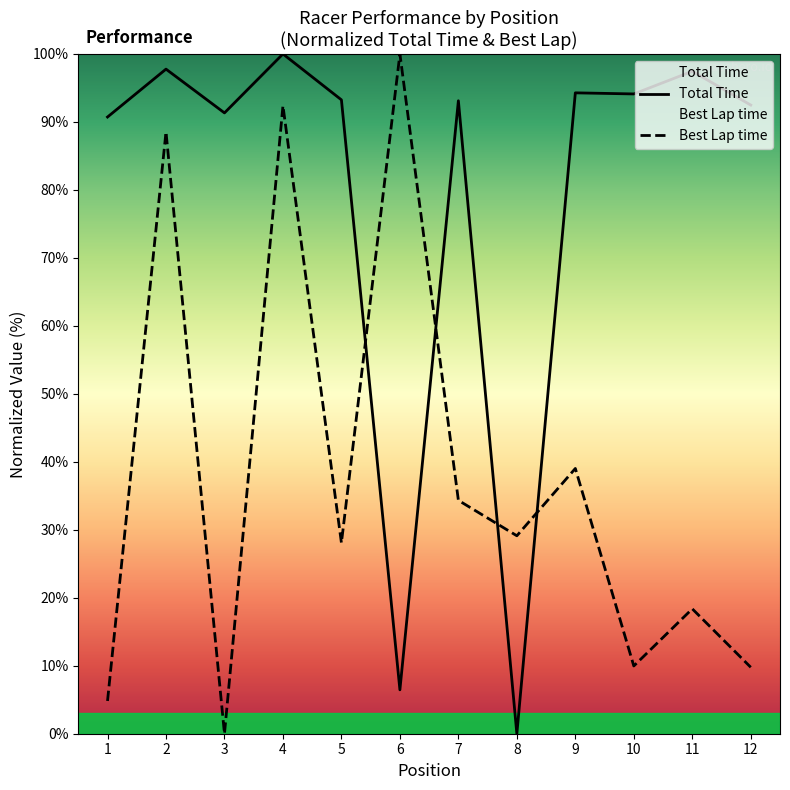

What is the value of the Best Lap time point at the 9th from the left?

39.0